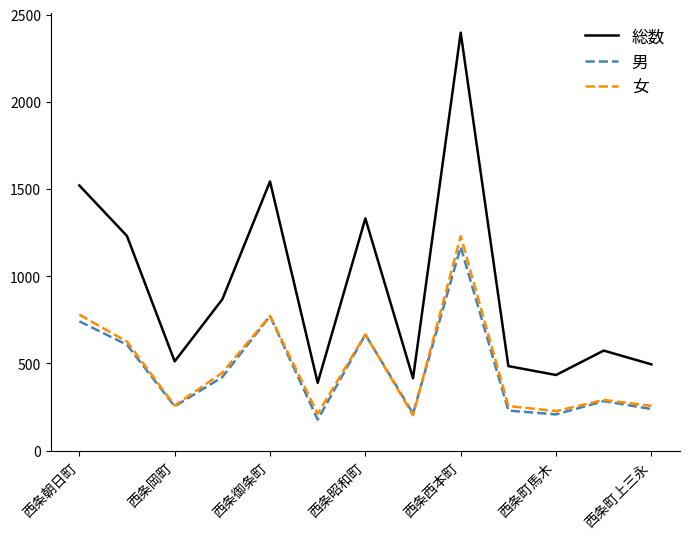

Which series has the largest range (max minus min)?

総数